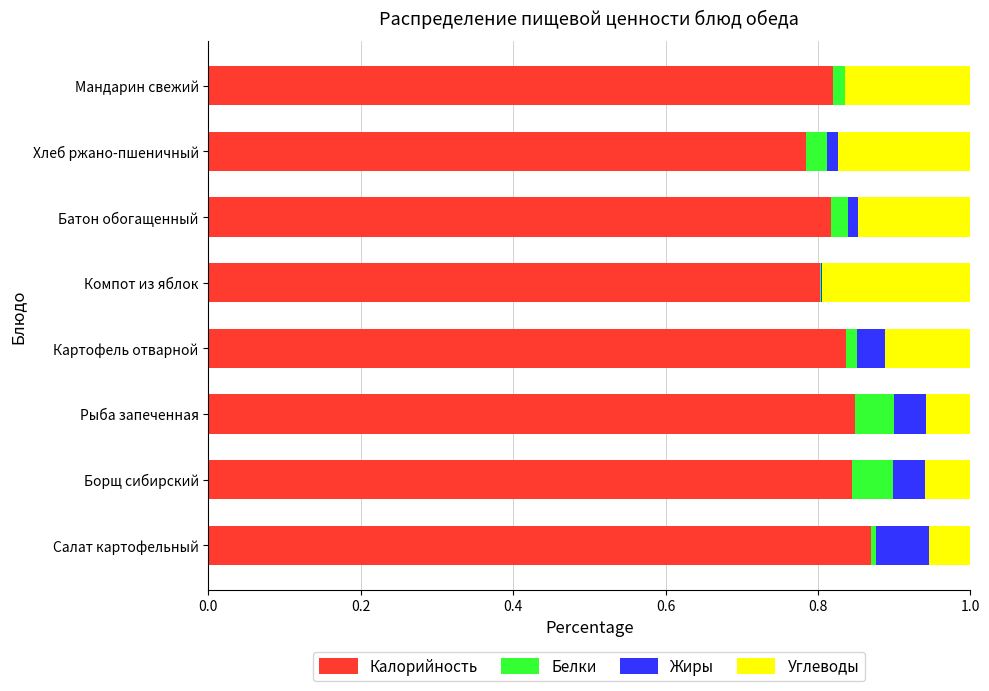

Is it true that Калорийность equals 1.3 at Мандарин свежий?

False